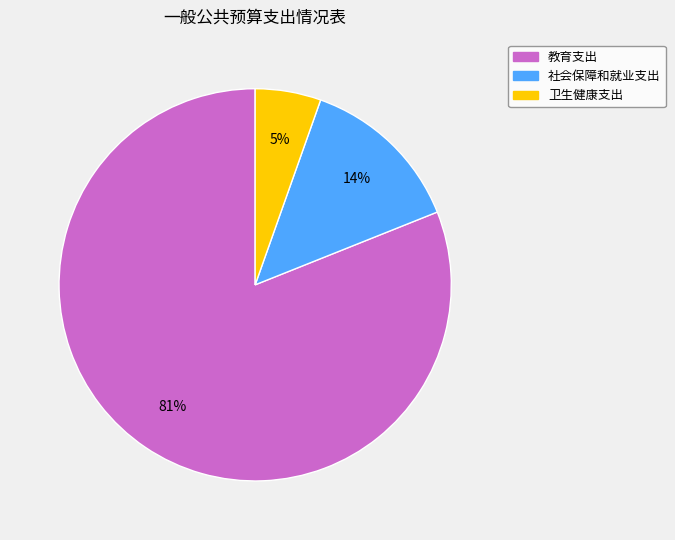

To the nearest percent, what percentage of the pie is 教育支出?

81%